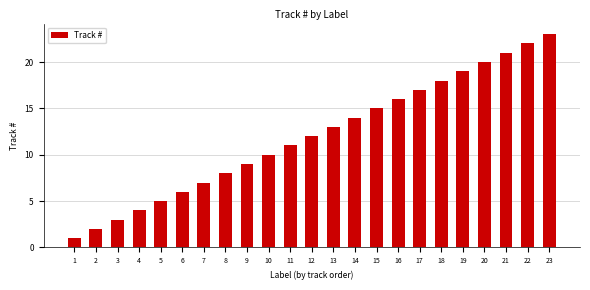

Are the bars horizontal?

No